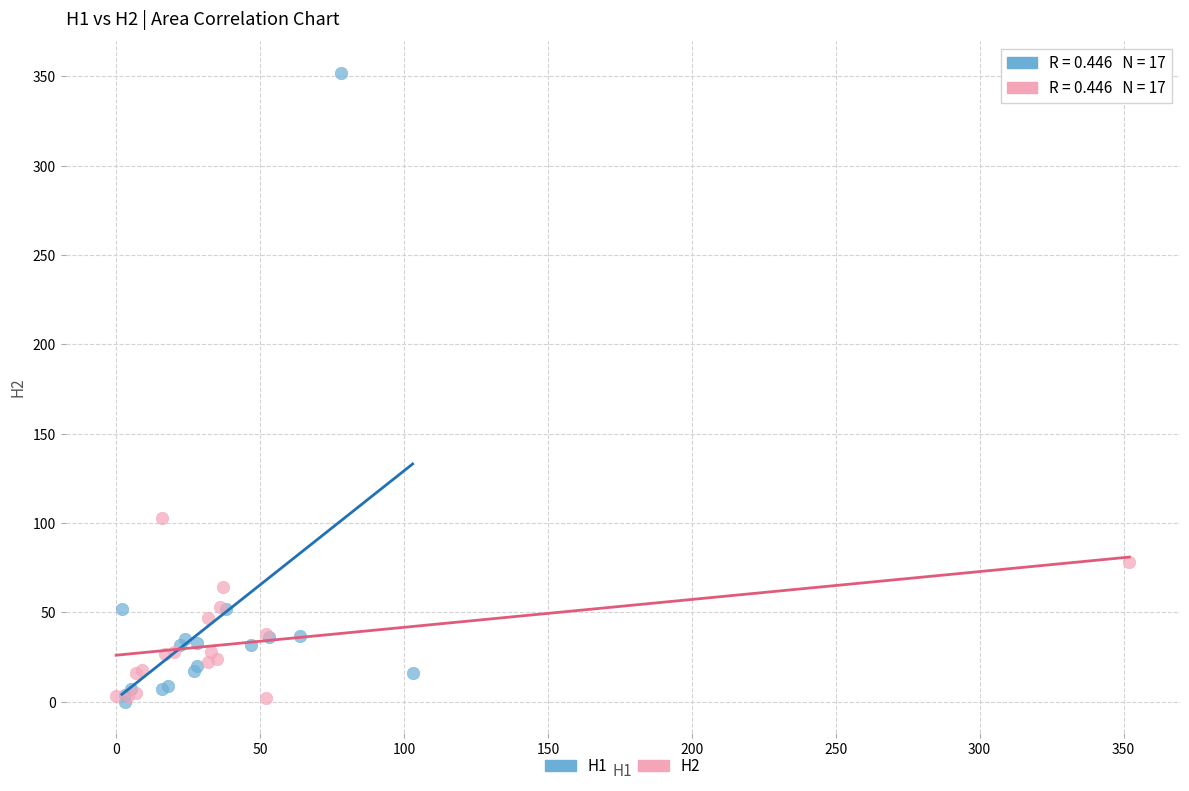

Which series has the largest Y range (max minus min)?

H1